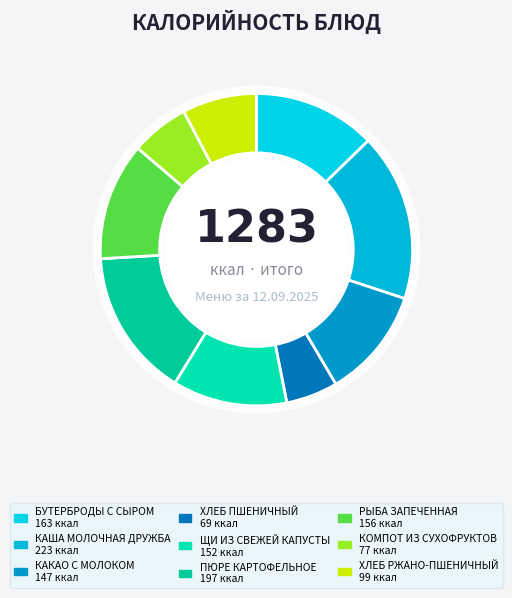

Is it true that ЩИ ИЗ СВЕЖЕЙ КАПУСТЫ is 3% of the pie?

False